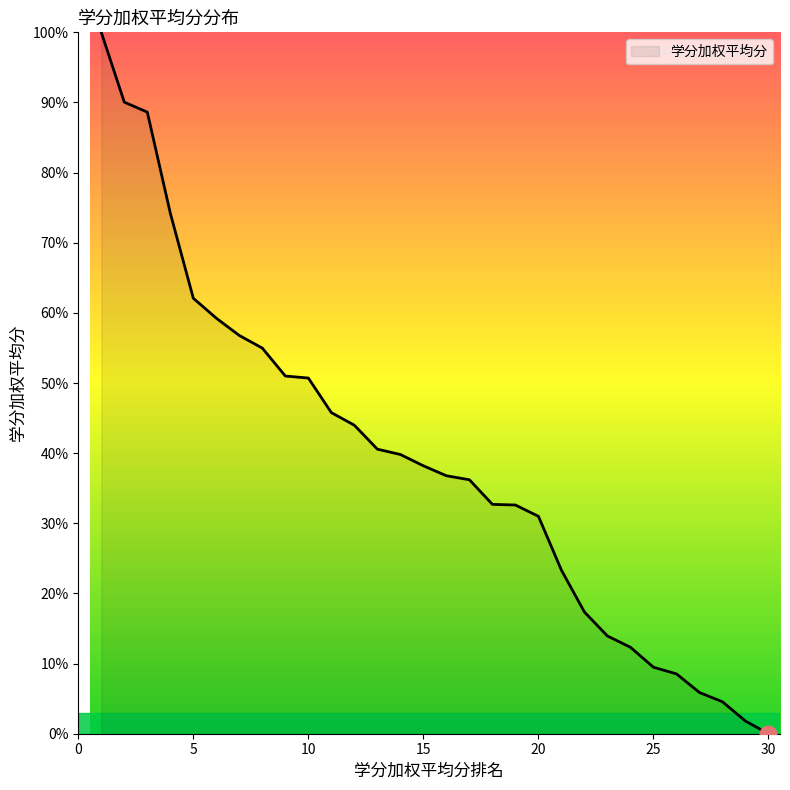

What is the difference between the maximum and minimum values?

100.0